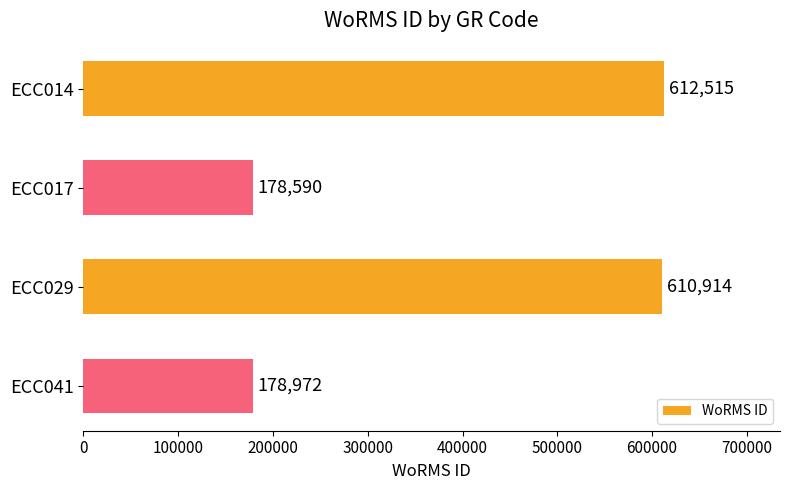

What is the difference between the second highest and minimum values?

432324